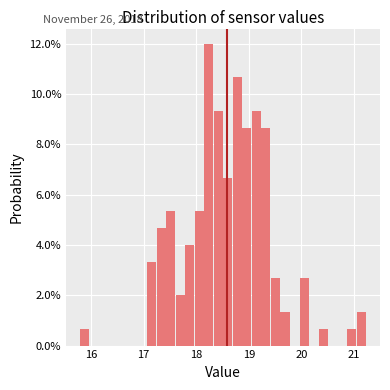

Read against the x-axis, roughly where is the centre of the tallest bar?

18.2